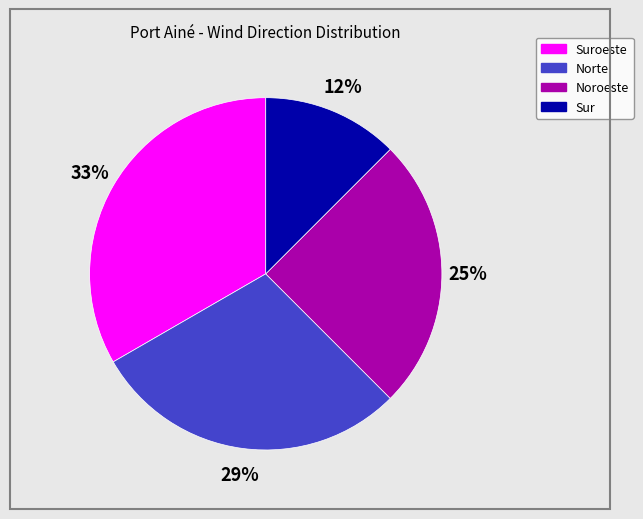

Is there any slice that represents more than half of the pie?

No